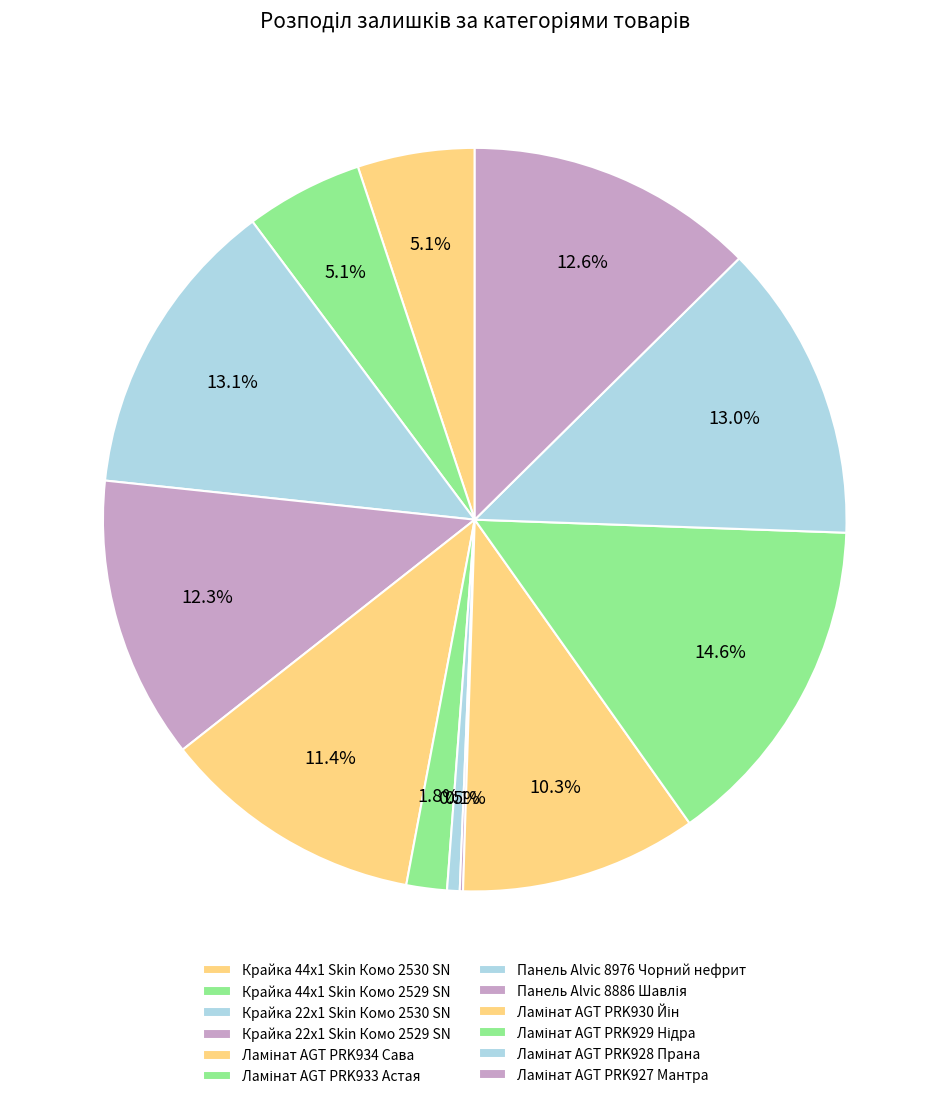

To the nearest percent, what is the difference between the Ламінат AGT PRK929 Нідра and Ламінат AGT PRK934 Сава slice percentages?

3%